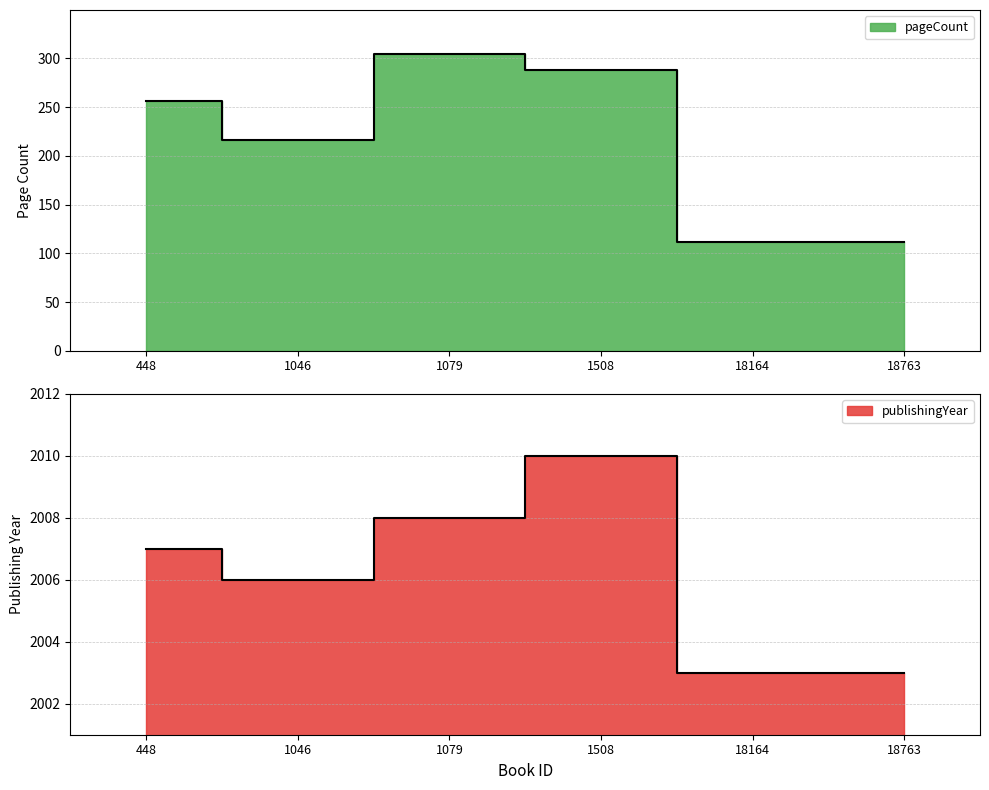

Which category has the highest value across all series?

1508